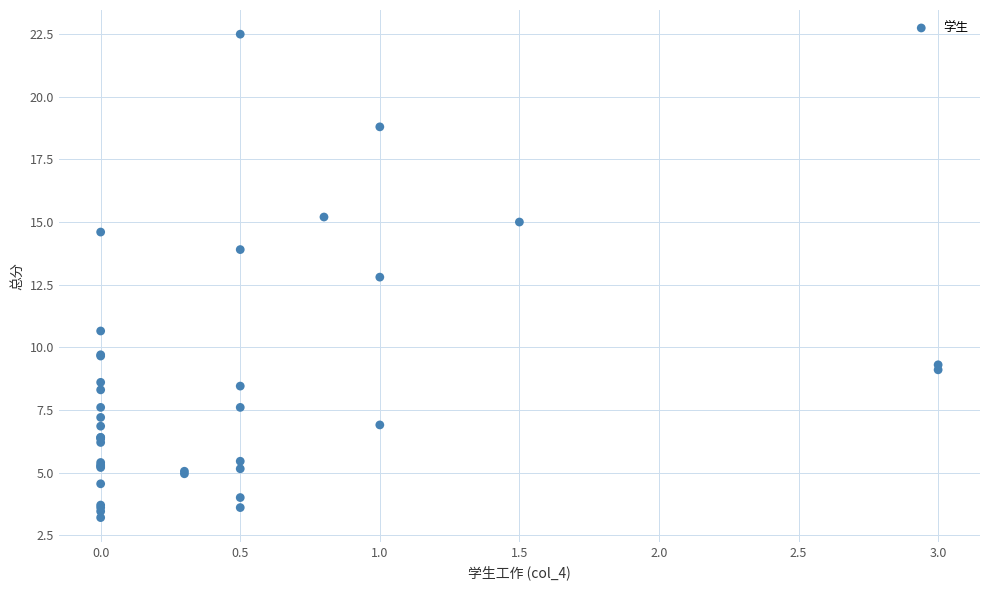

What Y value in the scatter plot is closest to 12?

12.8